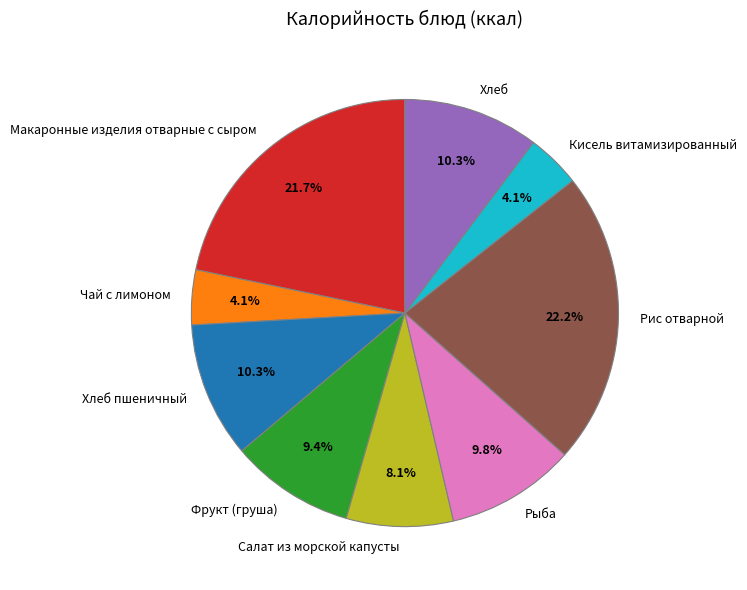

Does Салат из морской капусты represent more than half of the total?

No